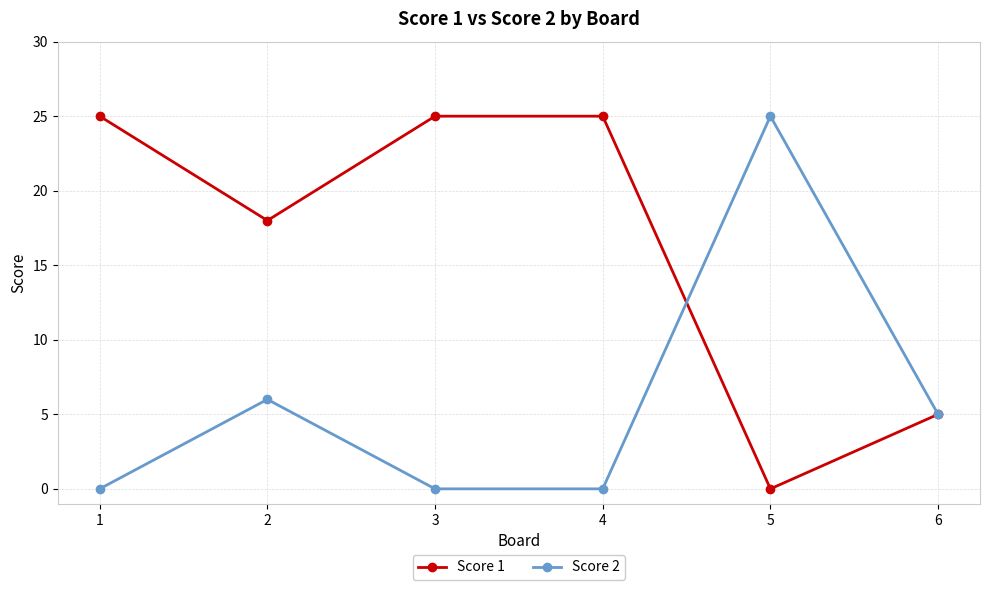

What is the difference between the Score 1 values at 6 and 1?

20